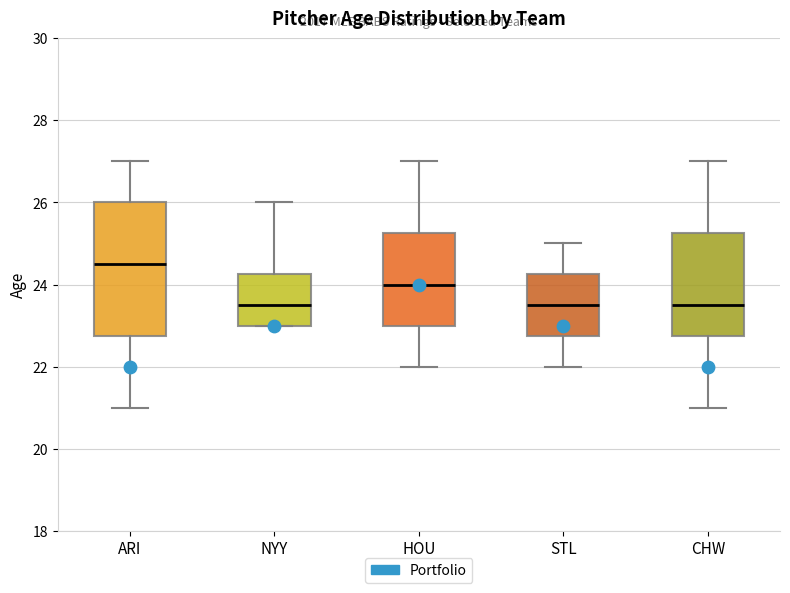

Reading left to right, read every box against the y-axis: the position of its median line, the range the box covers, and the ends of its whiskers. The values are not printed on the chart, so give them approximately, as read against the axis.

ARI: median 24.6, box 22.8 to 26.0, whiskers 21.0 to 27.0
NYY: median 23.6, box 23.0 to 24.2, whiskers 23.0 to 26.0
HOU: median 24.0, box 23.0 to 25.2, whiskers 22.0 to 27.0
STL: median 23.6, box 22.8 to 24.2, whiskers 22.0 to 25.0
CHW: median 23.6, box 22.8 to 25.2, whiskers 21.0 to 27.0